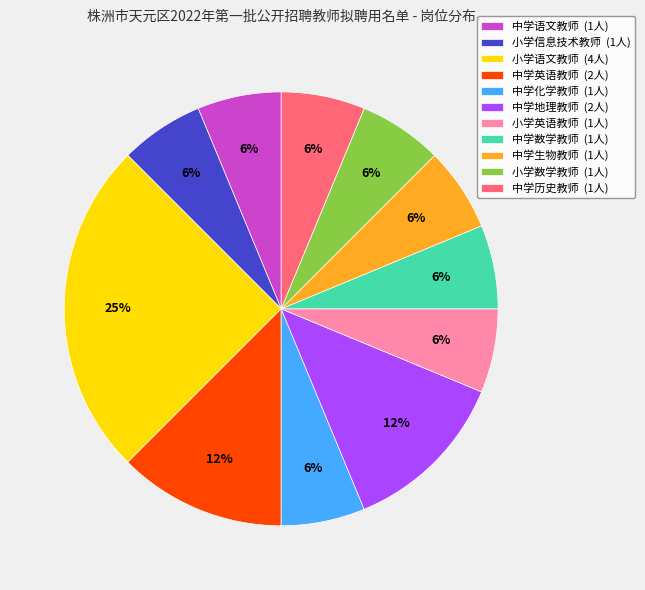

To the nearest percent, what portion does 小学信息技术教师 represent?

6%